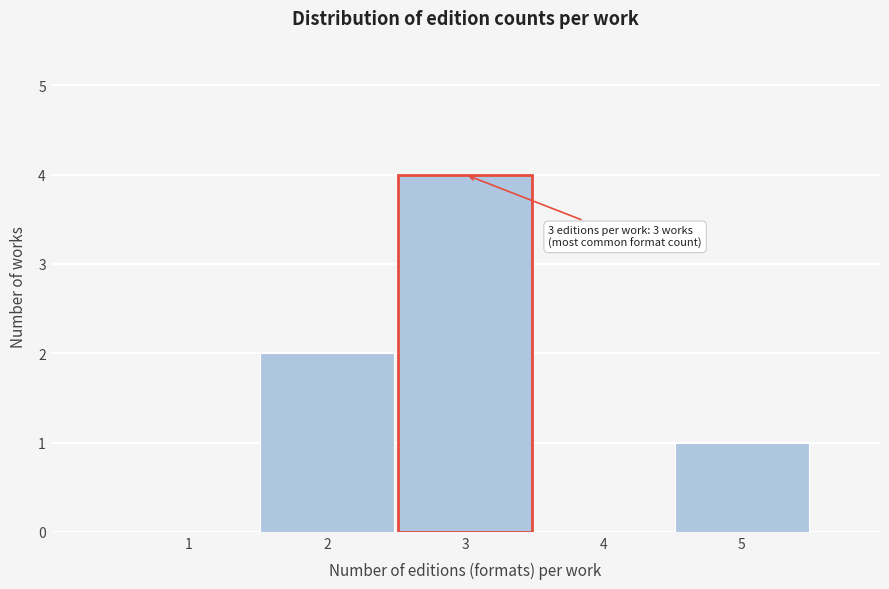

Over which range of the x-axis is the bar tallest?

2.5 to 3.5